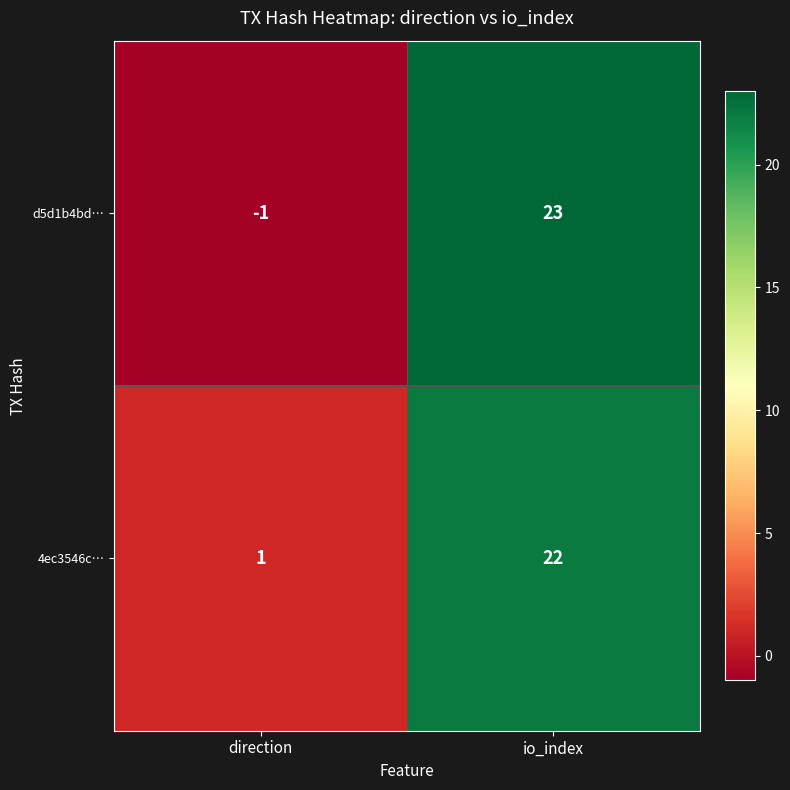

At which category is the sum across all series the highest?

io_index